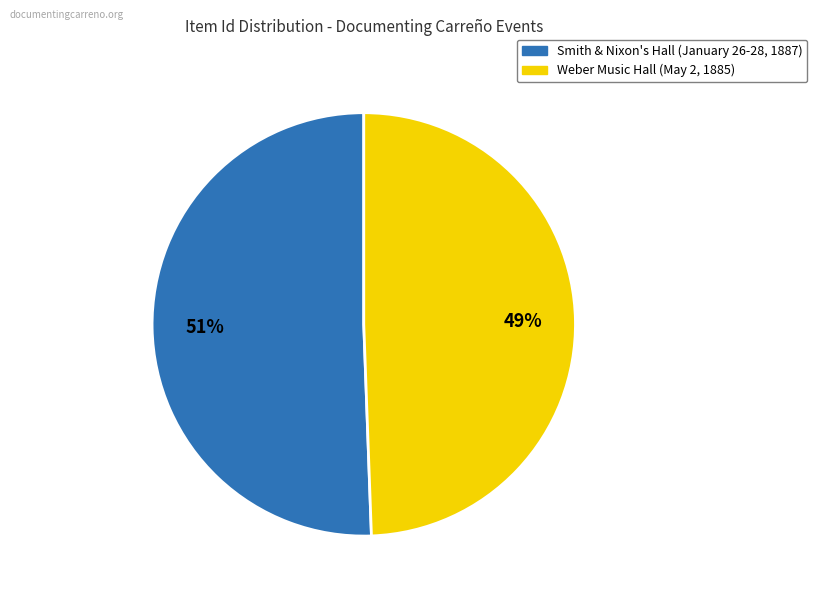

Which category accounts for the majority?

Smith & Nixon's Hall (January 26-28, 1887)